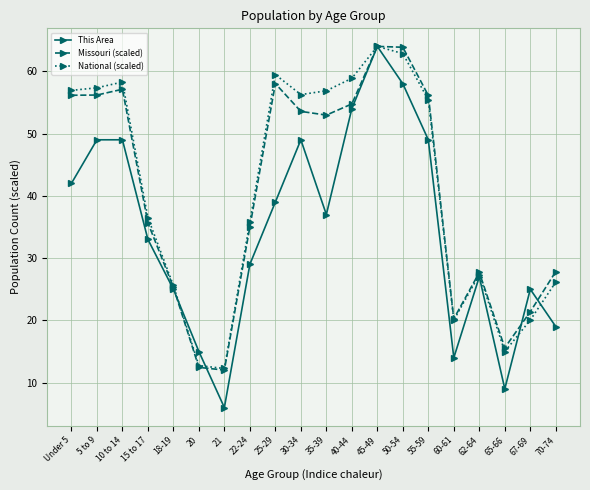

At which category does the chart reach its minimum across all series?

21